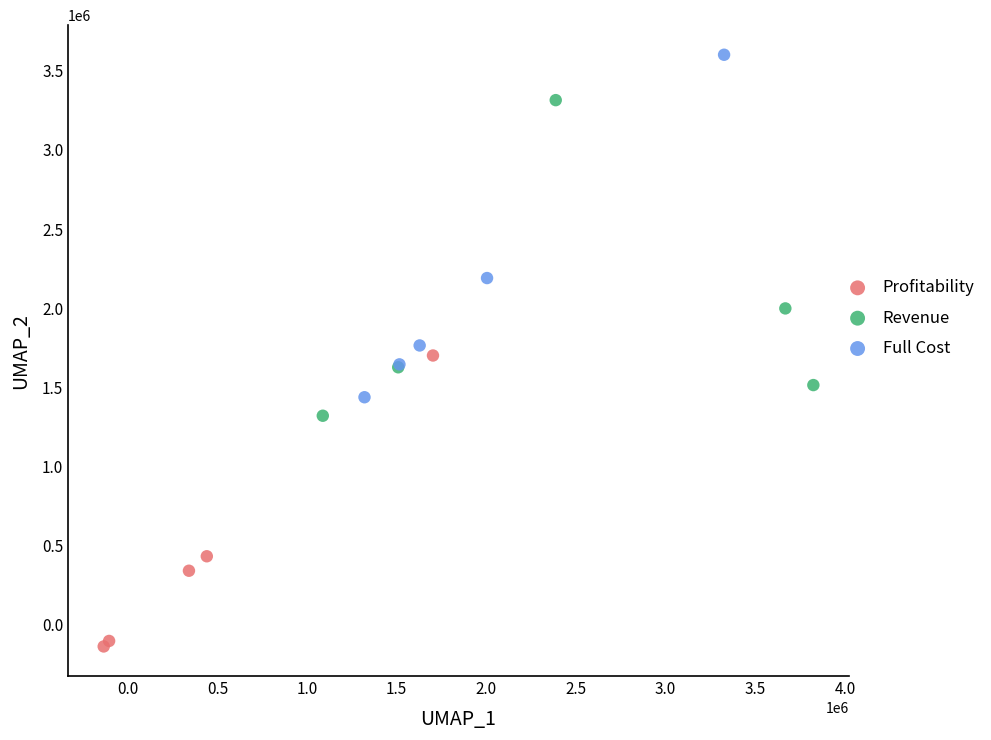

Which series has the widest spread of Y values?

Full Cost